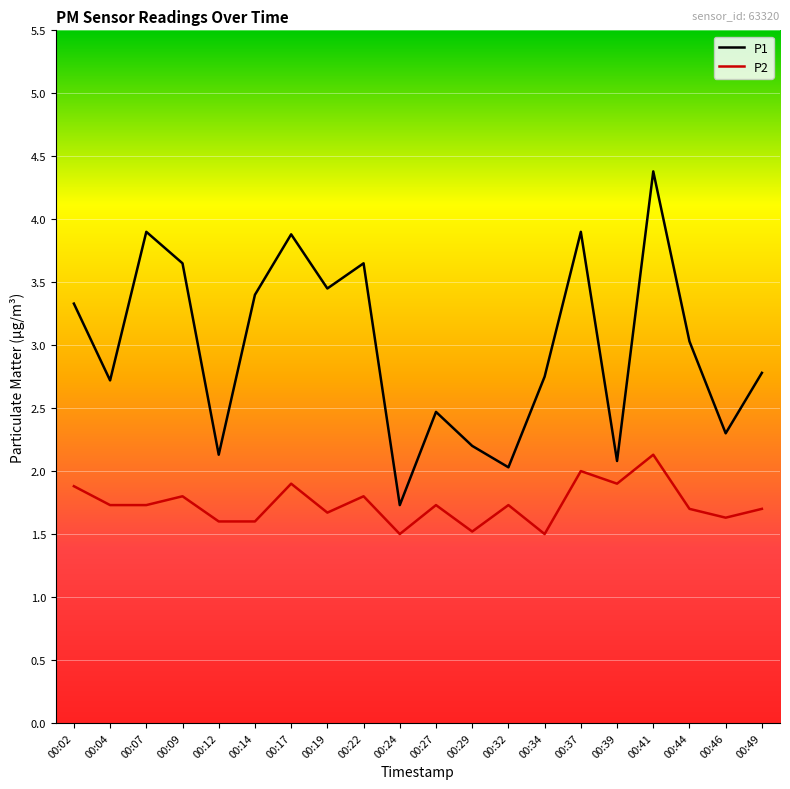

True or false: P1 has a value of 2.0 at 00:32.

True